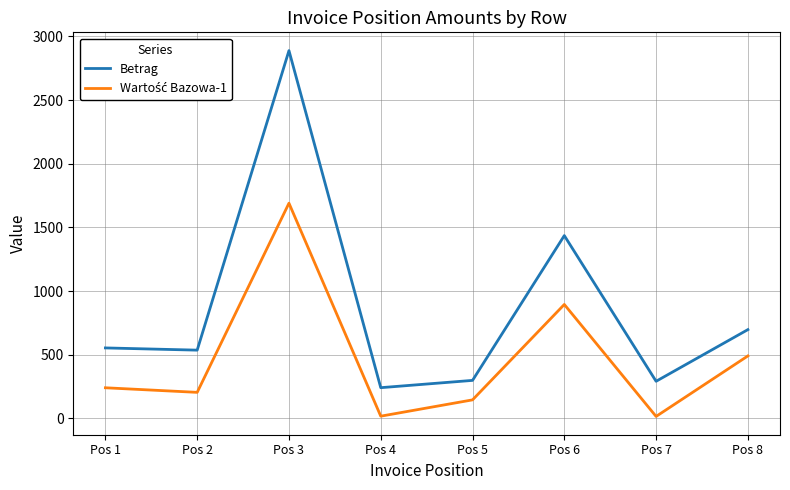

What is the total value across all series at Pos 2?

741.4